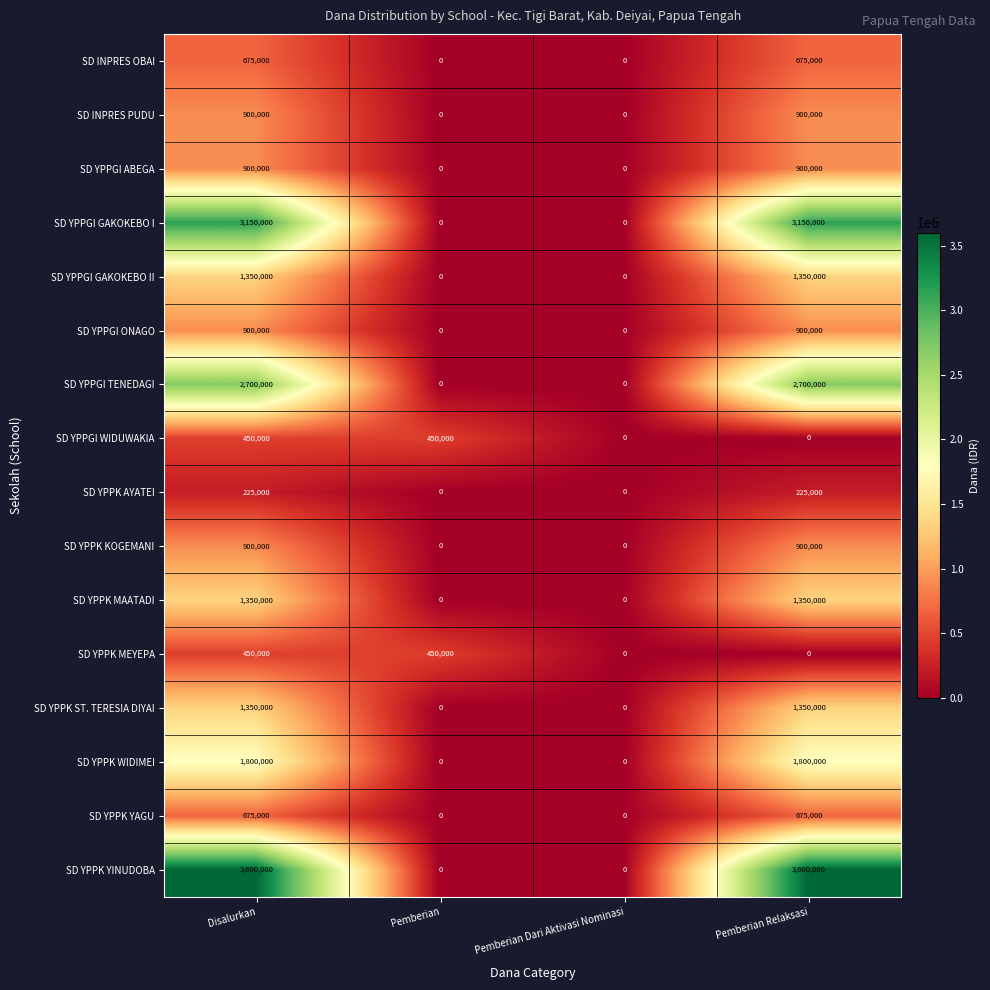

Which series has the widest spread of values?

SD YPPK YINUDOBA